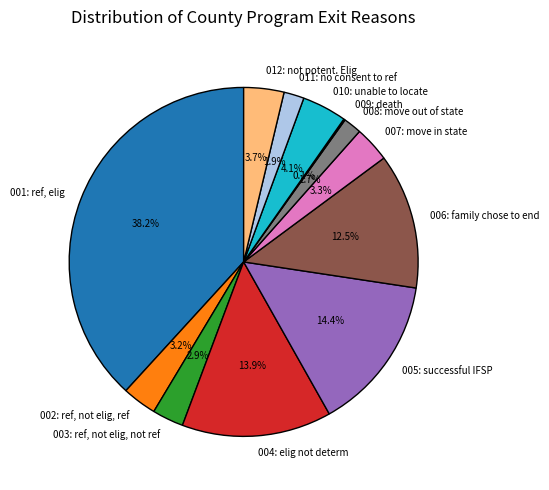

To the nearest percent, what is the average slice percentage?

8%